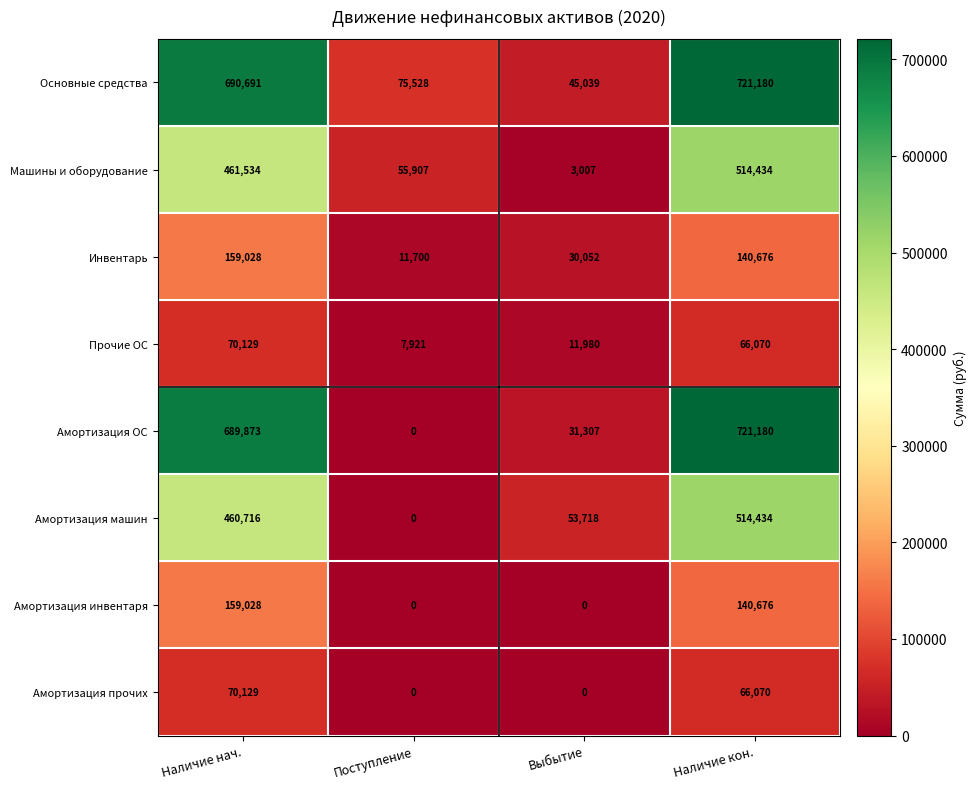

What is the difference between the Инвентарь values at Наличие кон. and Выбытие?

110624